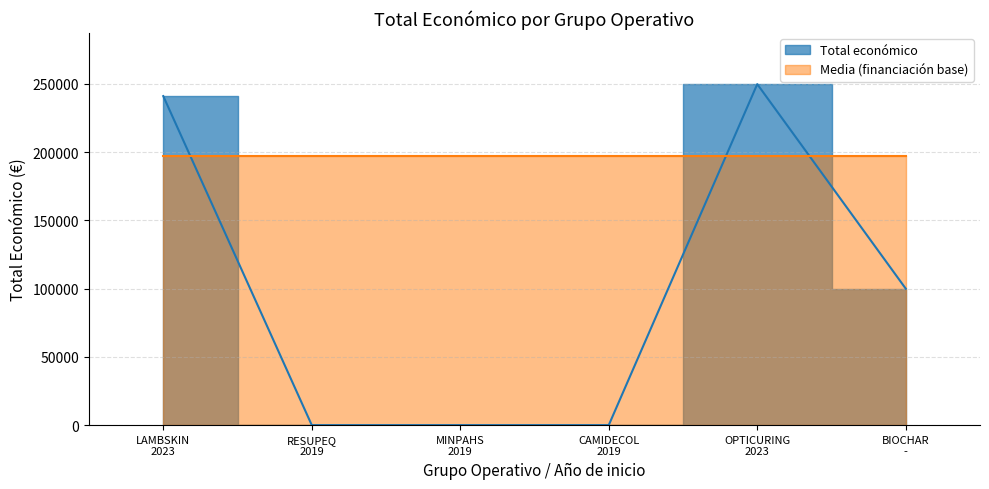

List the labels in order of value, largest first.

OPTICURING 2023, LAMBSKIN 2023, BIOCHAR -, RESUPEQ 2019, MINPAHS 2019, CAMIDECOL 2019